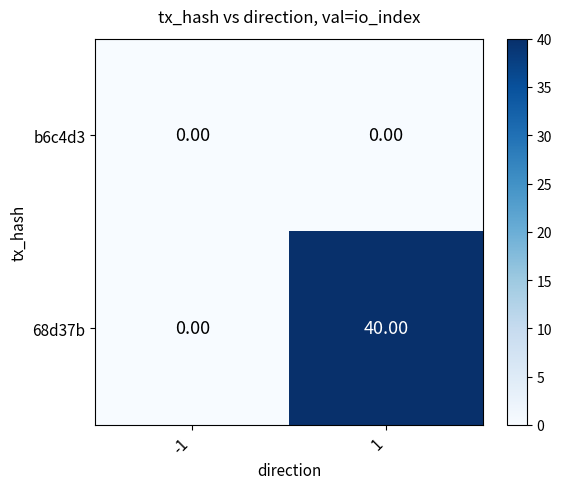

Which series has the largest range (max minus min)?

68d37b